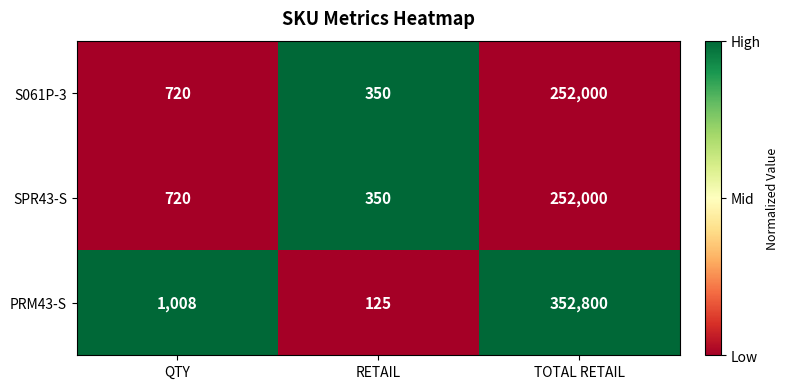

Read the SPR43-S value at RETAIL.

350